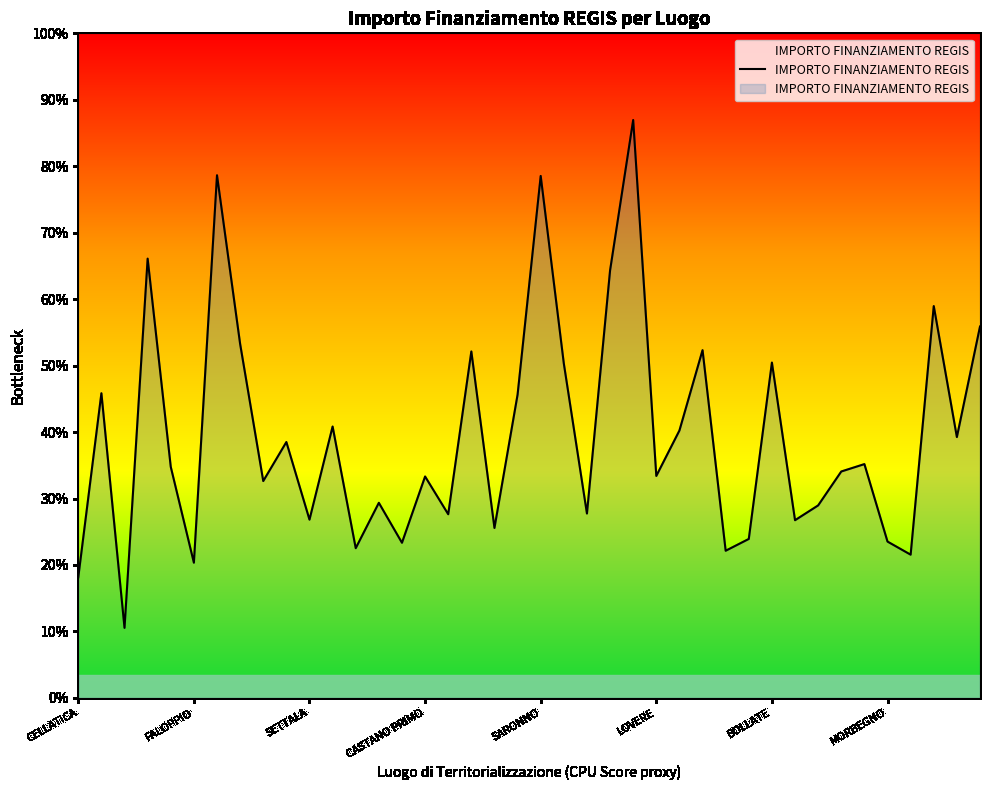

Does the chart display data point markers on the line(s)?

No